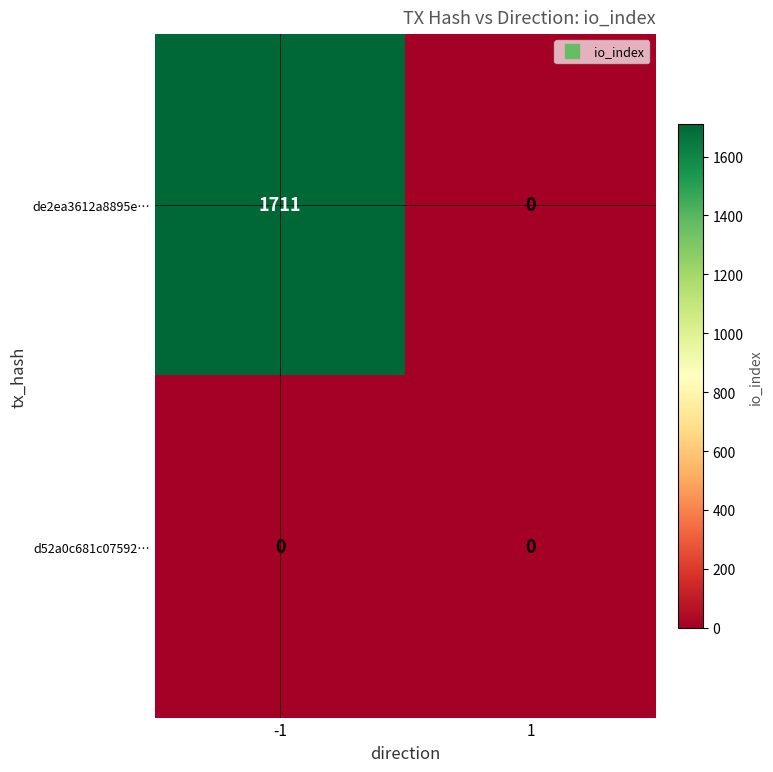

Which series has the largest total across all categories?

de2ea3612a8895e…